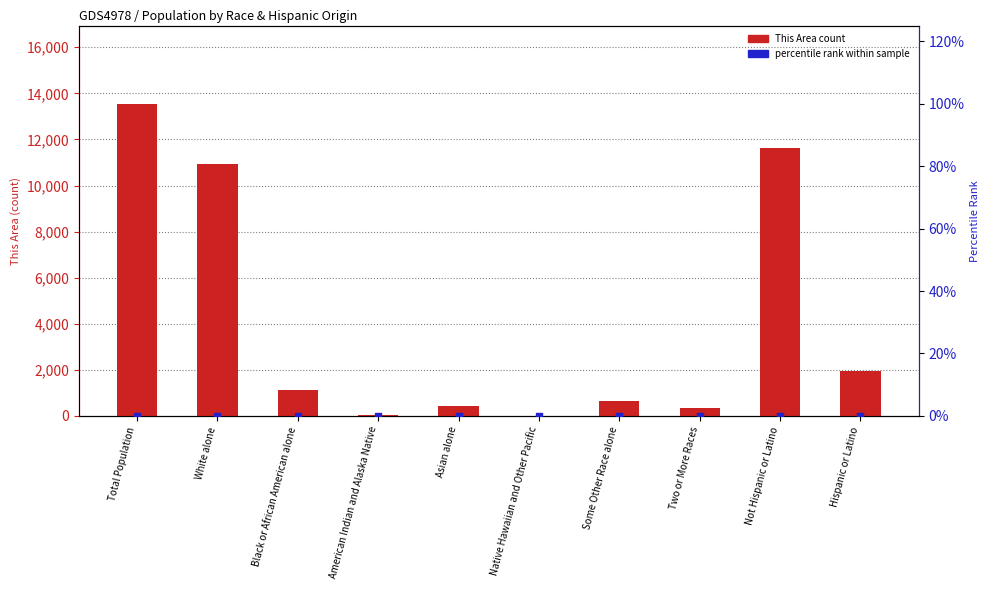

Which series has the largest Y range (max minus min)?

This Area count